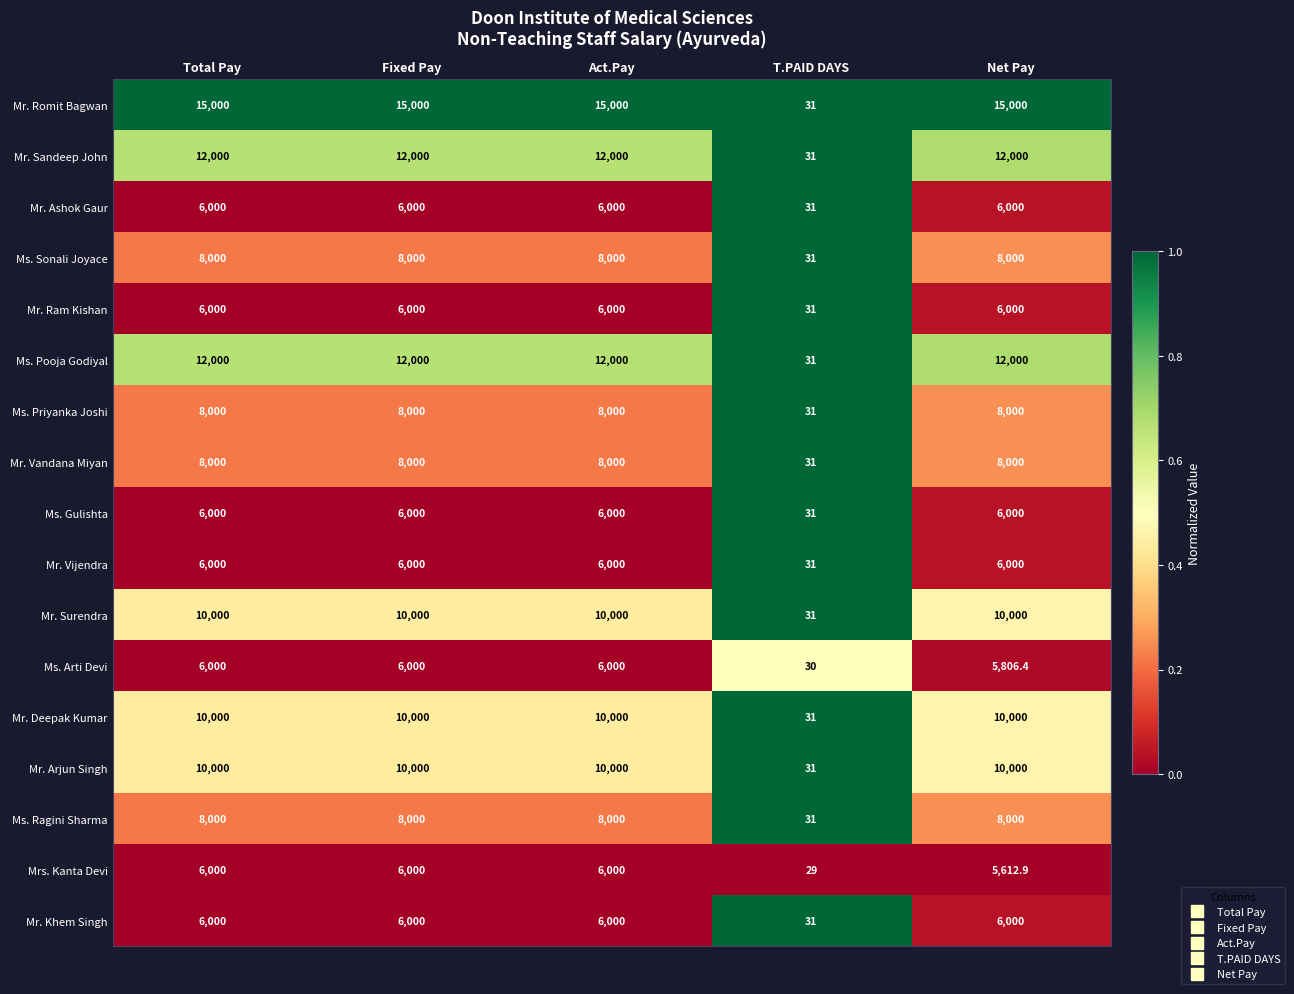

At which category does the chart reach its minimum across all series?

T.PAID DAYS